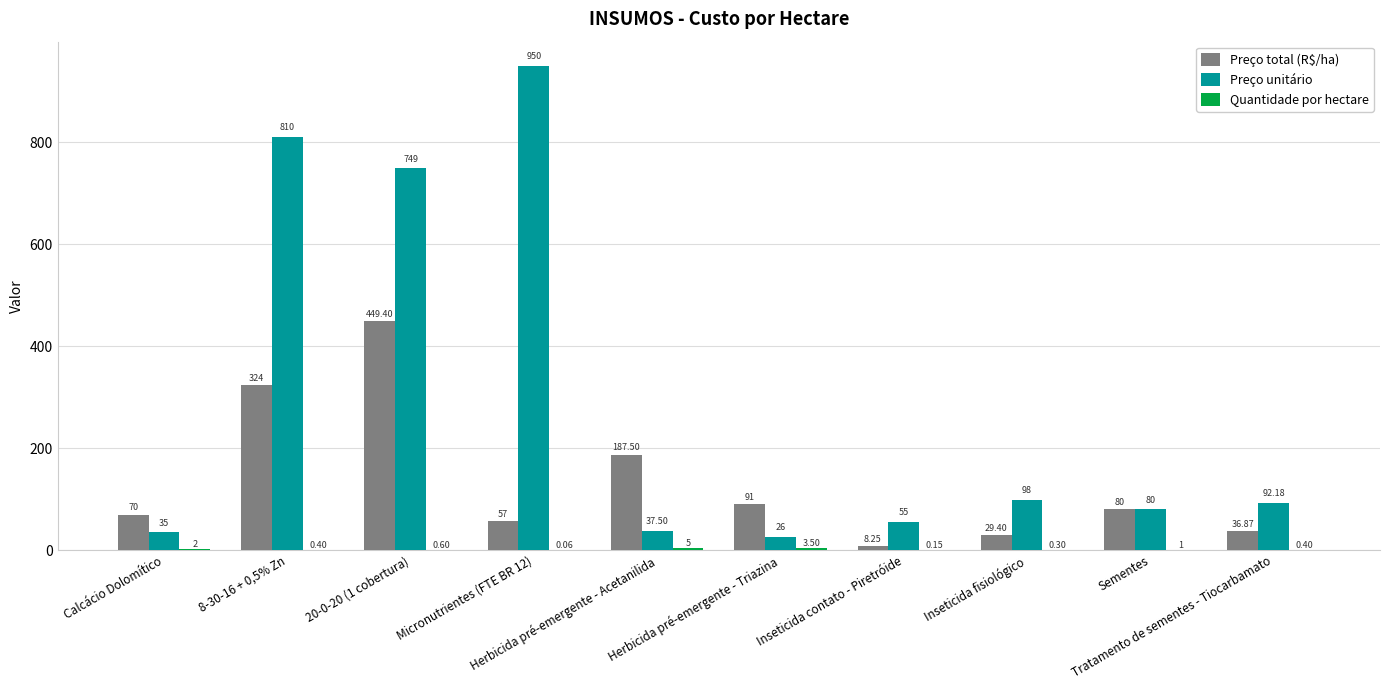

Which series has the largest total across all categories?

Preço unitário